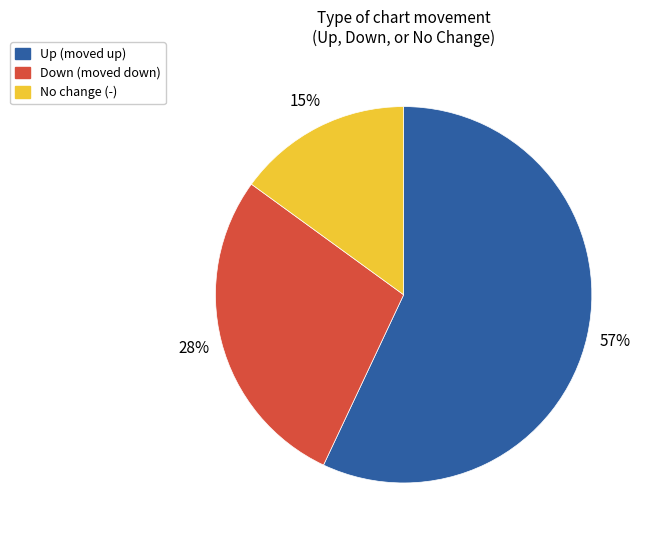

What is the ratio of the value at Down (moved down) to the value at Up (moved up)?

0.5